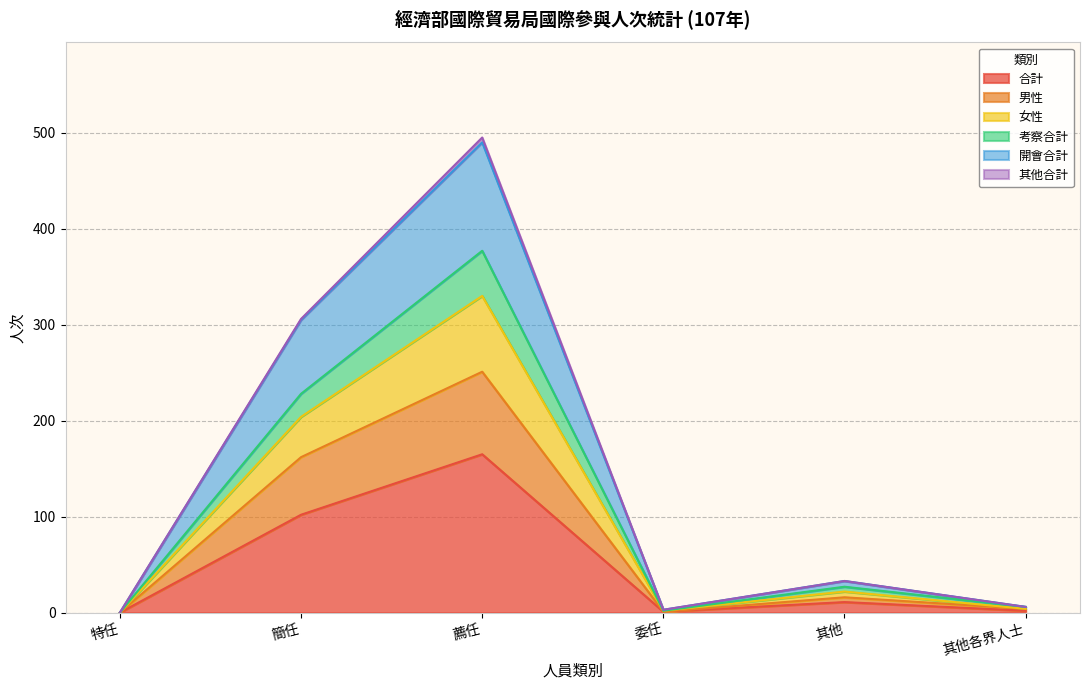

How many data points in 男性 are above 16?

2